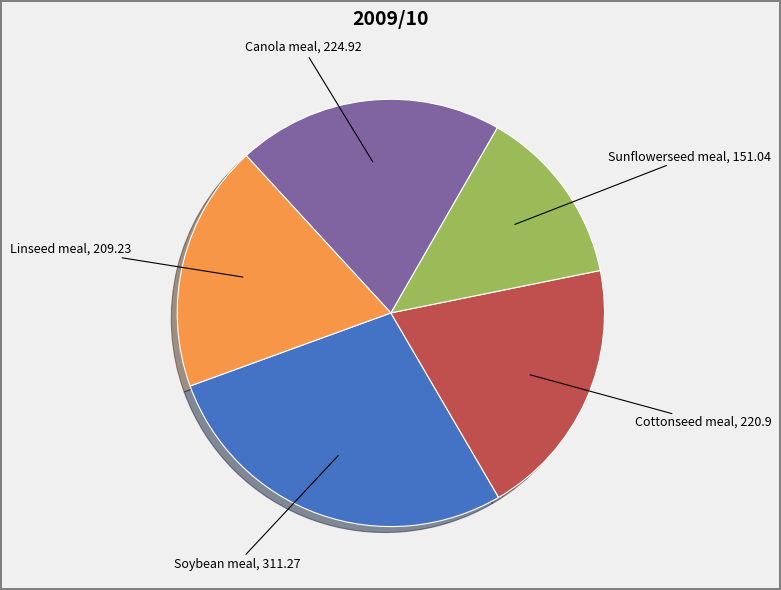

What is the smallest slice in the pie chart?

Sunflowerseed meal